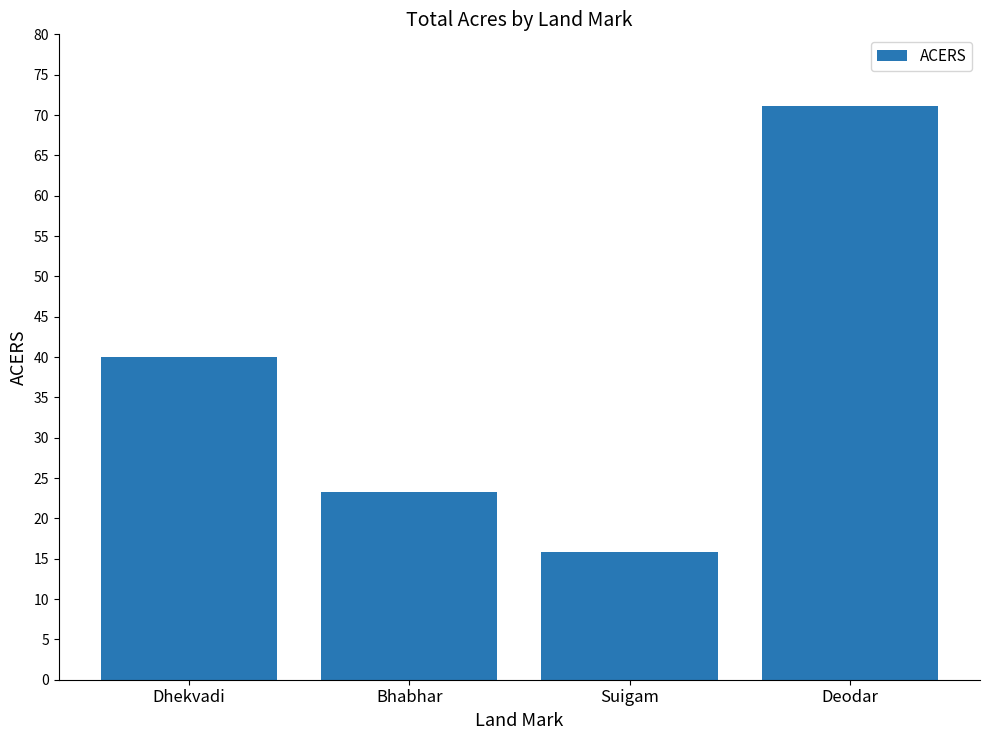

Approximately how many times larger is the value at Bhabhar compared to Deodar?

0.3